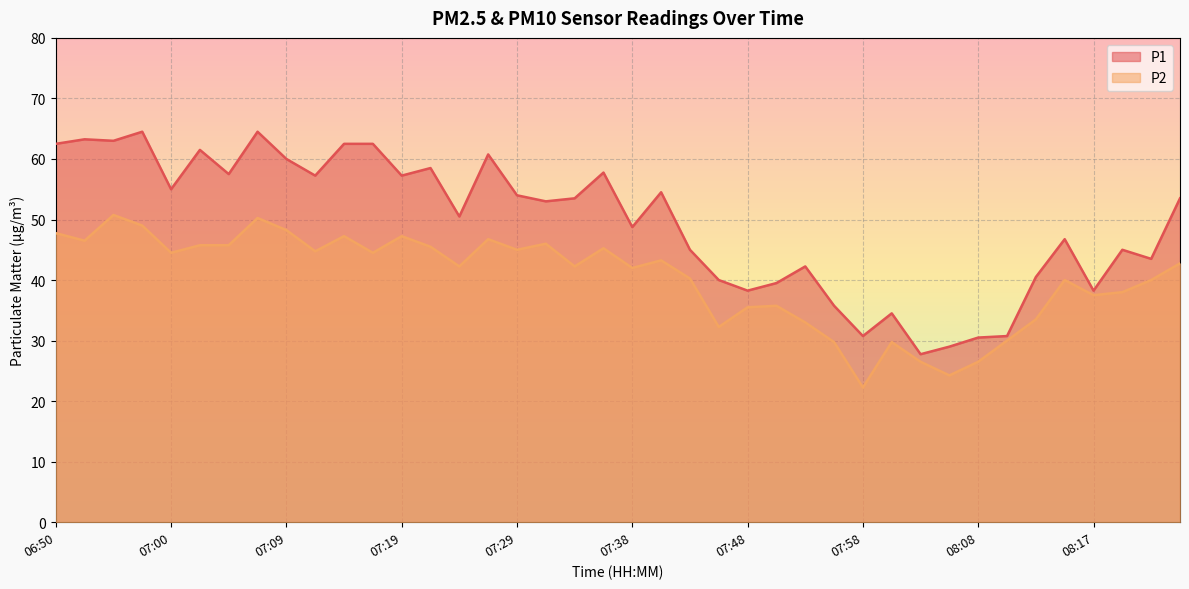

What are all the series names shown in the legend?

P1, P2